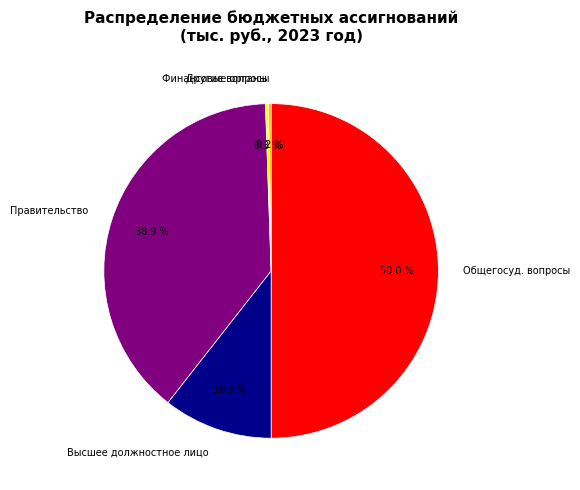

Does Финансовые органы account for over 50% of the chart?

No